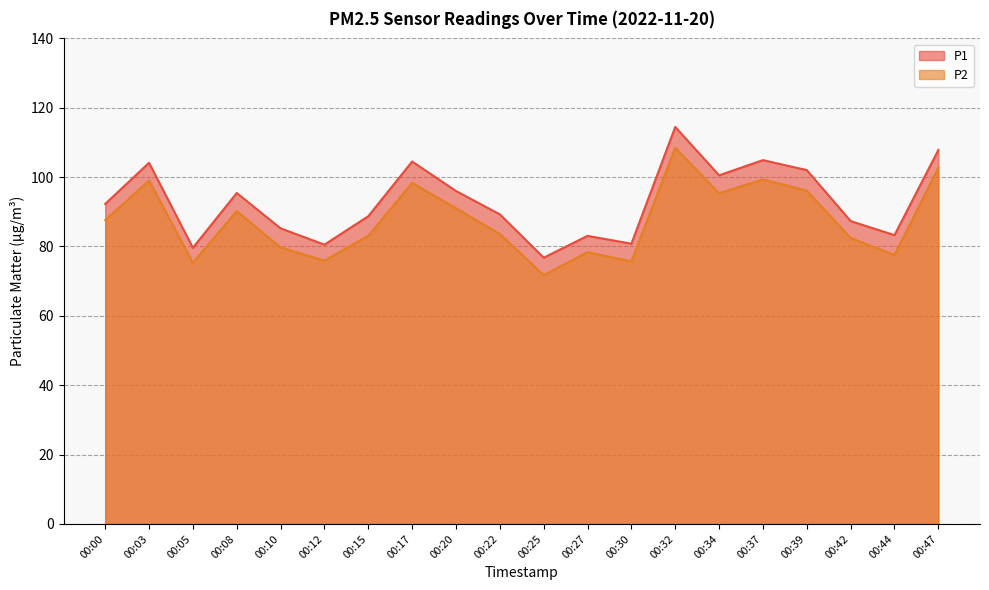

True or false: P2 and P1 cross at least once.

False